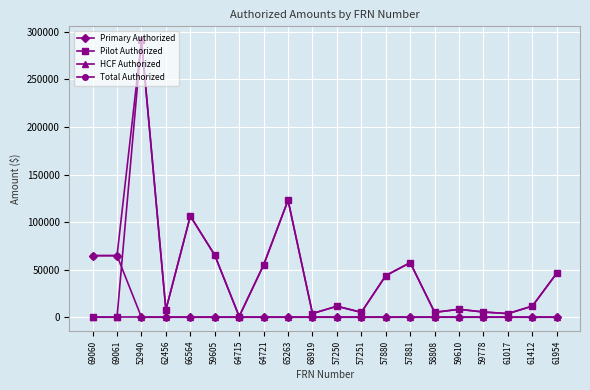

What is the label of the 11th point from the left?

57250